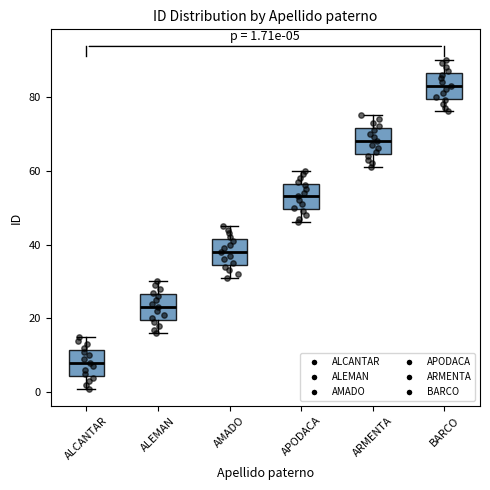

Which box has the highest median line?

BARCO